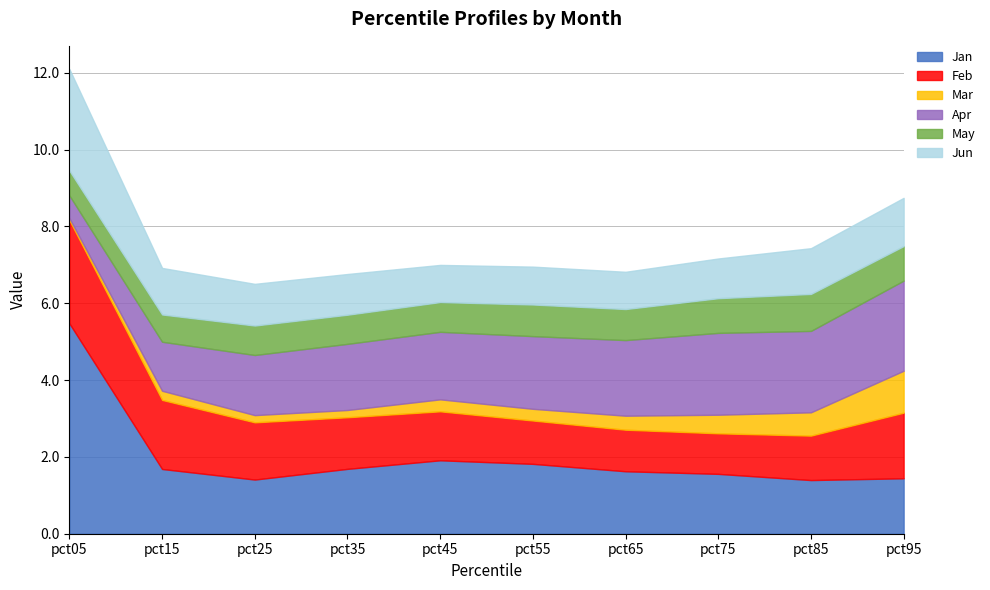

Does the chart have visible grid lines?

Yes